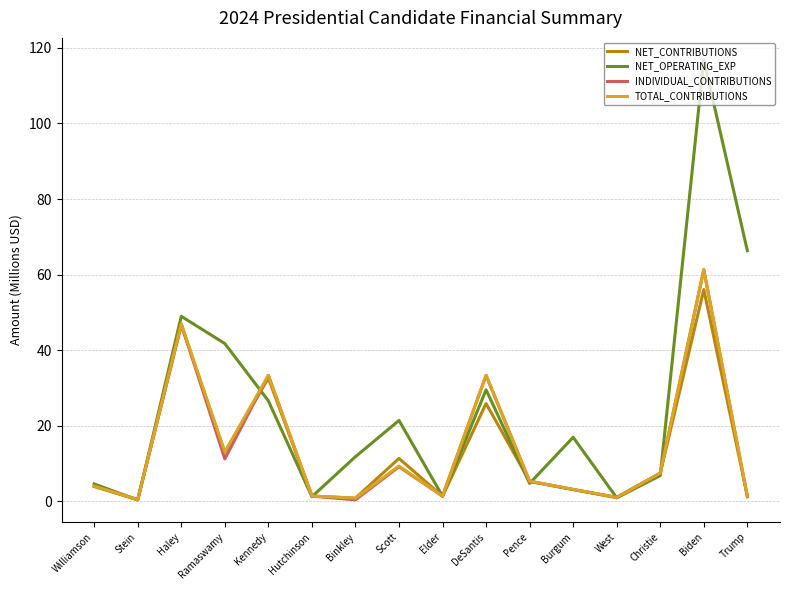

Which category has the highest value in the NET_CONTRIBUTIONS series?

Biden